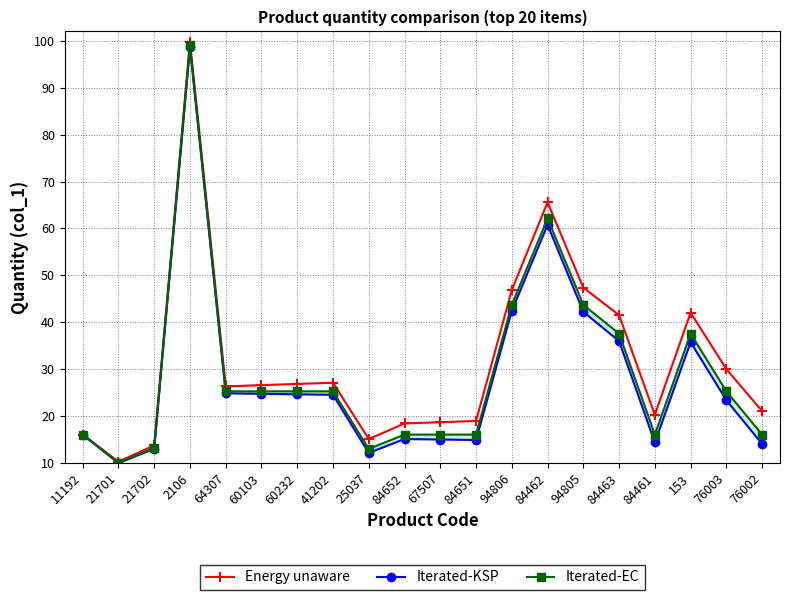

Reading right to left, what are all the values shown in this chart?

Energy unaware: 76002=21.1	76003=30.0	153=42.0	84461=20.3	84463=41.5	94805=47.4	84462=65.6	94806=46.9	84651=19.0	67507=18.7	84652=18.4	25037=15.1	41202=27.1	60232=26.9	60103=26.6	64307=26.3	2106=99.8	21702=13.8	21701=10.3	11192=16.1
Iterated-KSP: 76002=14.1	76003=23.4	153=35.8	84461=14.4	84463=36.0	94805=42.2	84462=60.8	94806=42.4	84651=14.9	67507=15.0	84652=15.1	25037=12.1	41202=24.5	60232=24.6	60103=24.7	64307=24.9	2106=98.7	21702=13.0	21701=10.0	11192=16.1
Iterated-EC: 76002=16.1	76003=25.3	153=37.6	84461=16.1	84463=37.6	94805=43.7	84462=62.1	94806=43.7	84651=16.1	67507=16.1	84652=16.1	25037=13.0	41202=25.3	60232=25.3	60103=25.3	64307=25.3	2106=99.0	21702=13.2	21701=10.0	11192=16.1